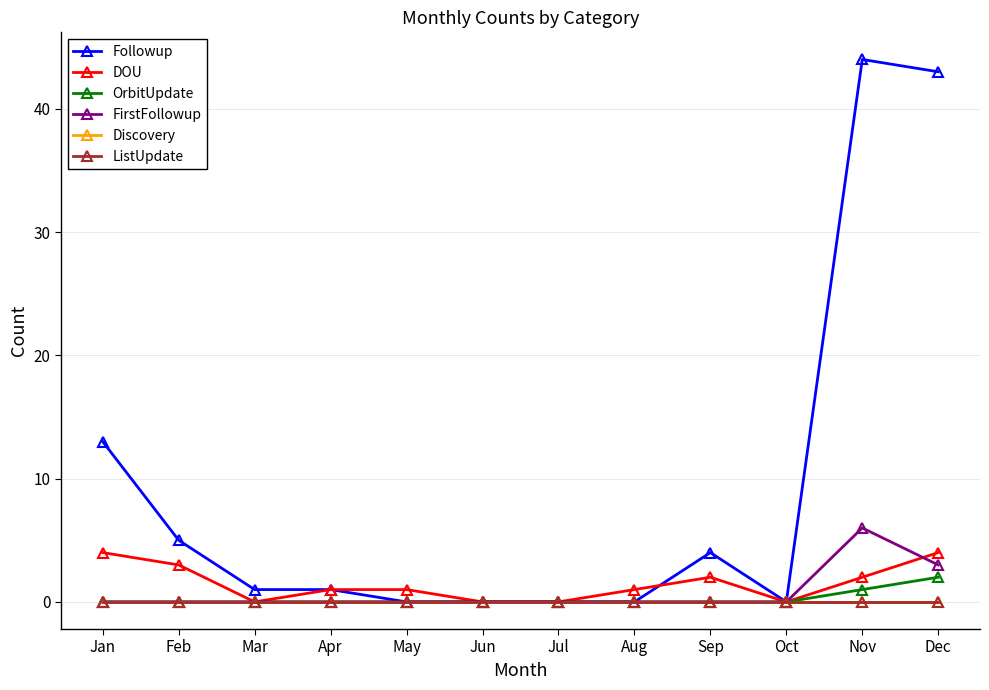

Reading left to right, what are all the values shown in this chart?

Followup: 13	5	1	1	0	0	0	0	4	0	44	43
DOU: 4	3	0	1	1	0	0	1	2	0	2	4
OrbitUpdate: 0	0	0	0	0	0	0	0	0	0	1	2
FirstFollowup: 0	0	0	0	0	0	0	0	0	0	6	3
Discovery: 0	0	0	0	0	0	0	0	0	0	0	0
ListUpdate: 0	0	0	0	0	0	0	0	0	0	0	0